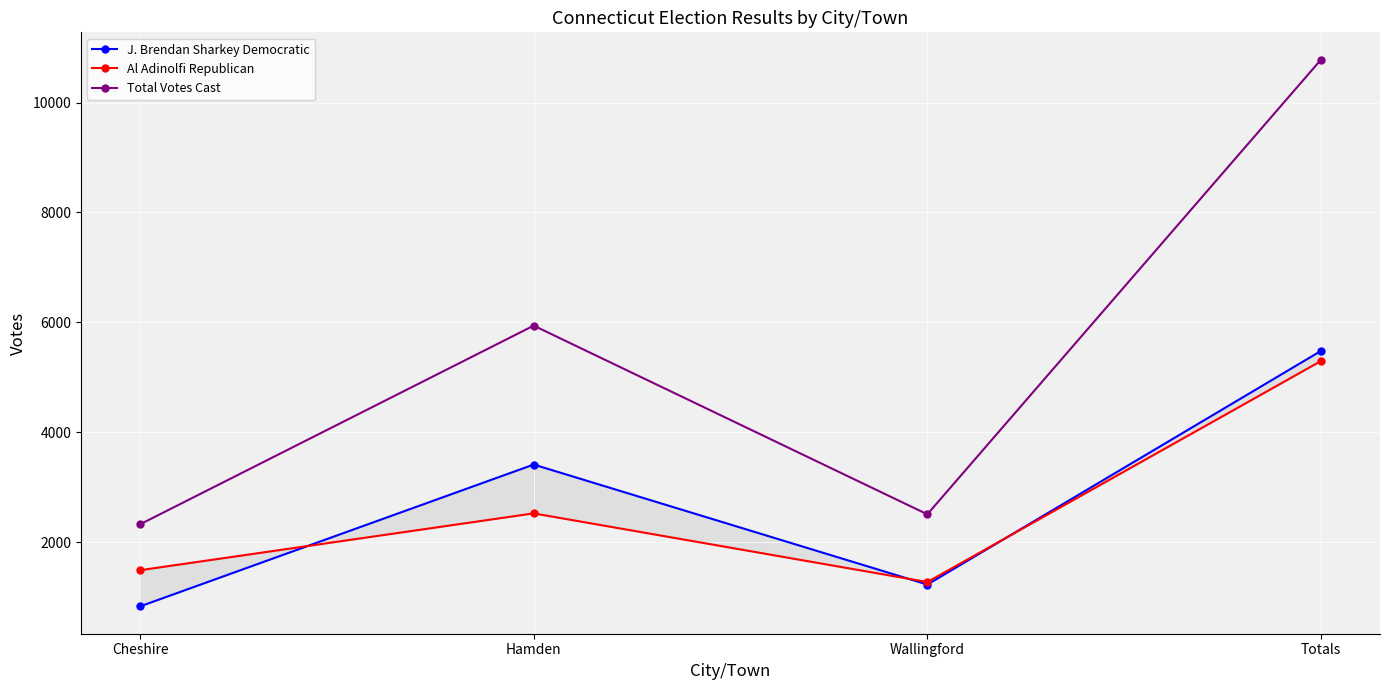

How many times do J. Brendan Sharkey Democratic and Al Adinolfi Republican cross each other?

3